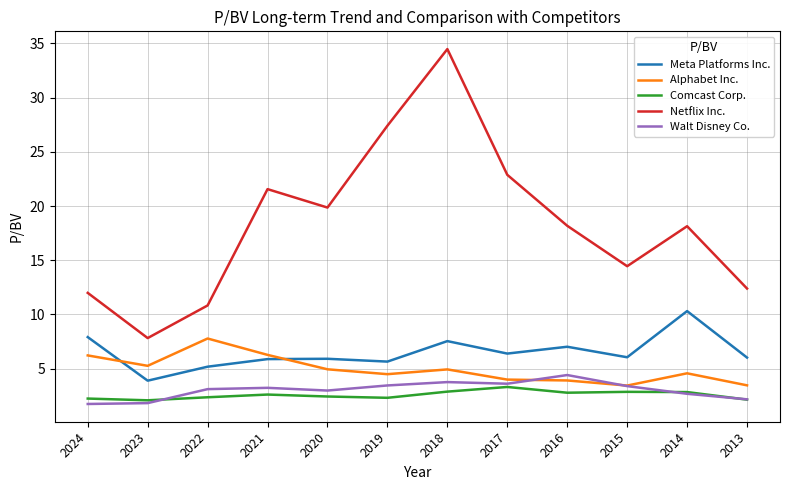

What is the greatest value displayed?

34.5